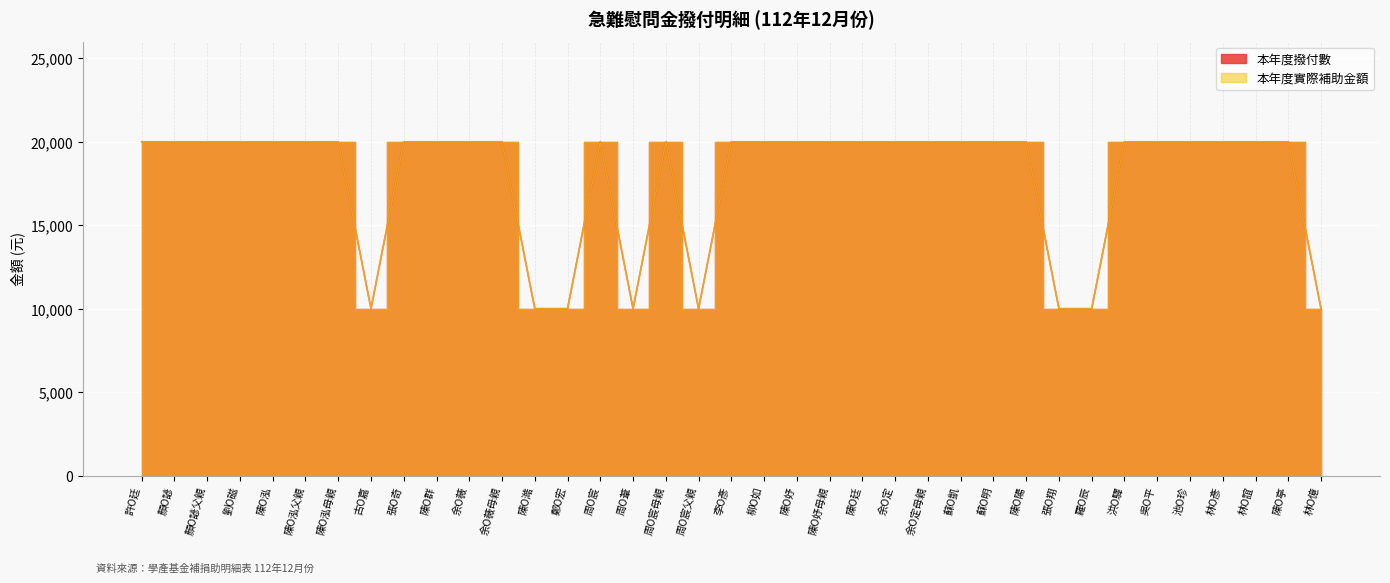

How many series are shown in this chart?

2